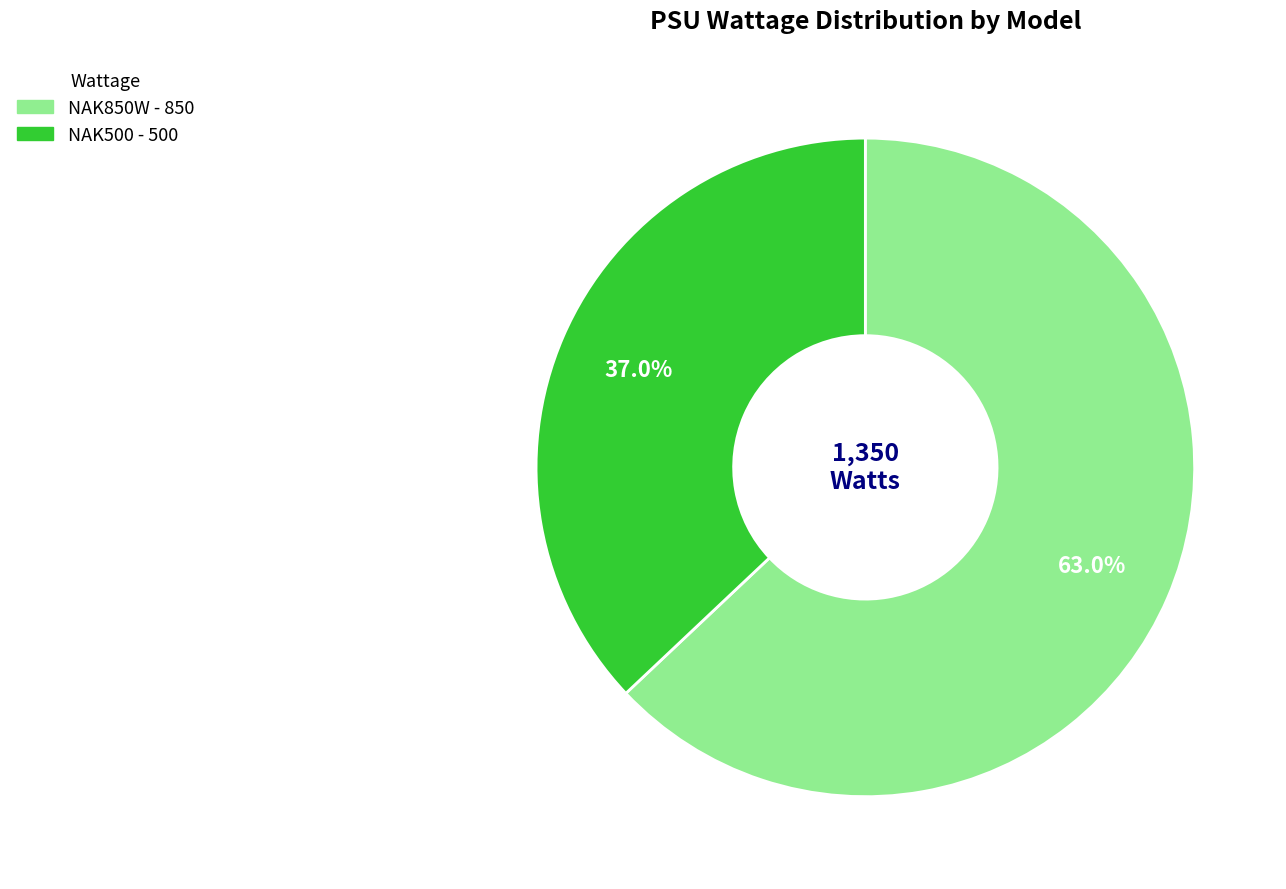

Is there a majority slice in this chart?

Yes